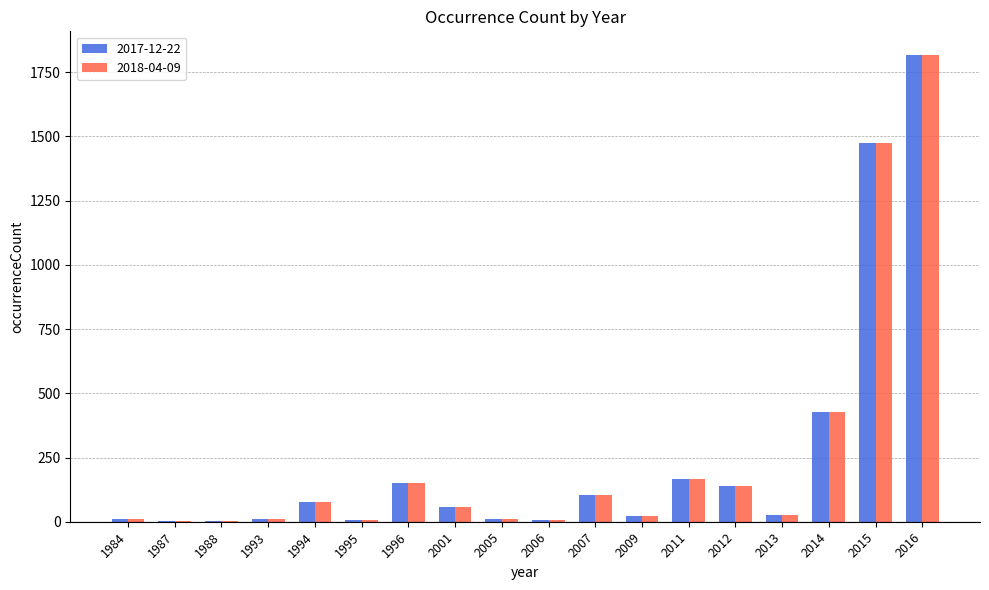

The value of 2017-12-22 at 2014 is 426. True or false?

True